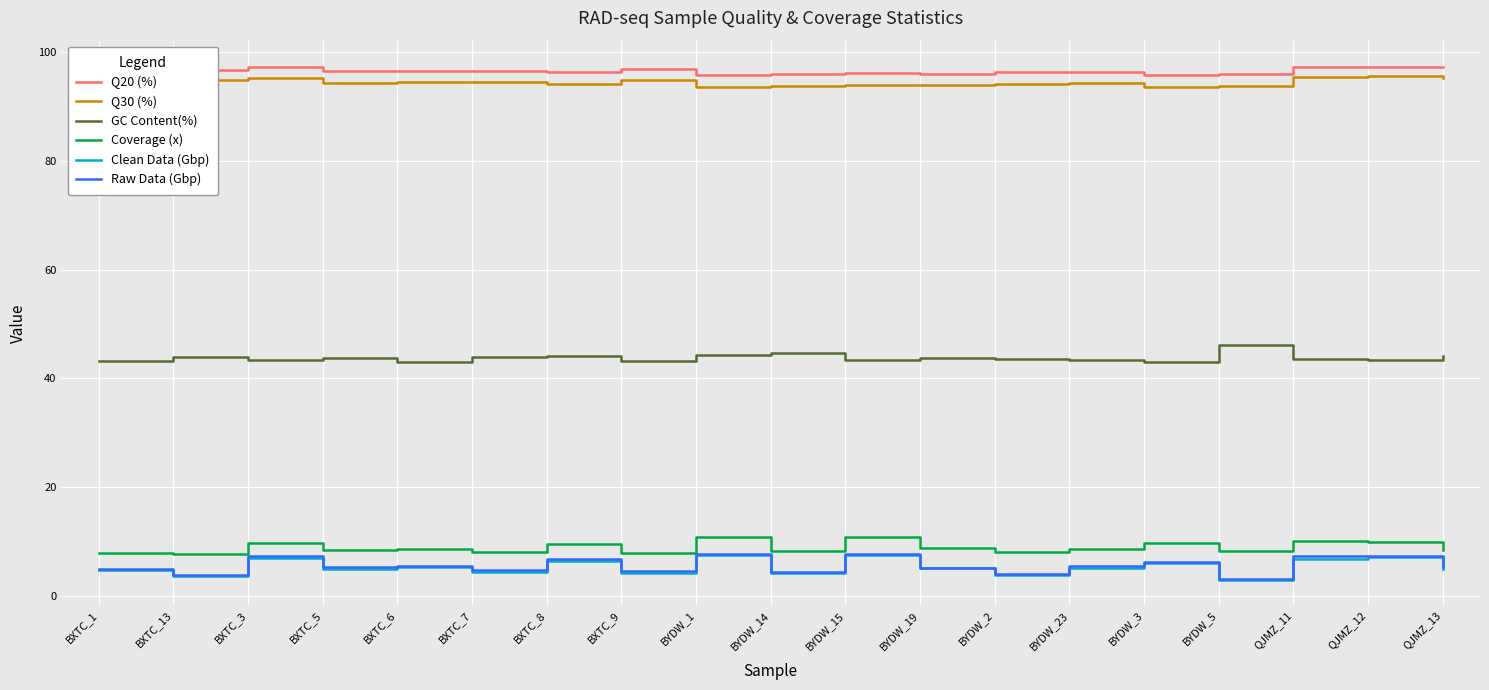

At which category is the sum across all series the highest?

QJMZ_12